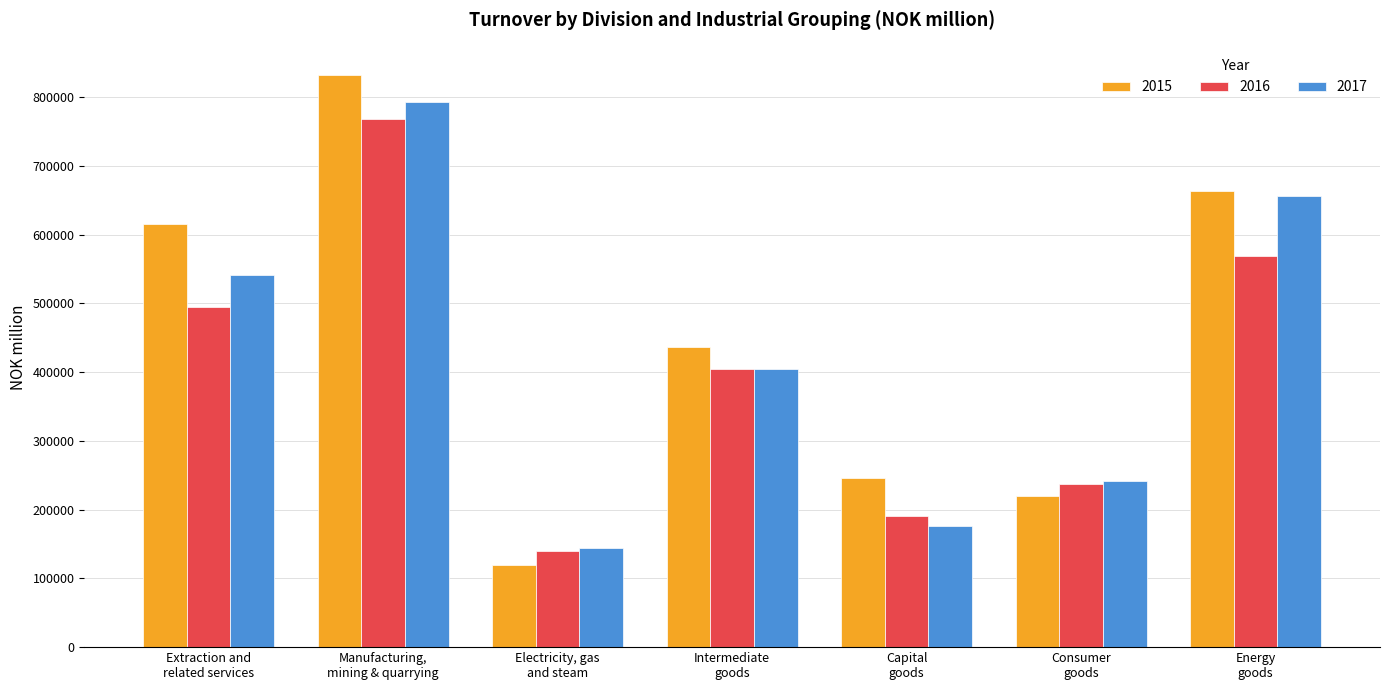

What is the label of the 7th bar from the right?

Extraction and
related services